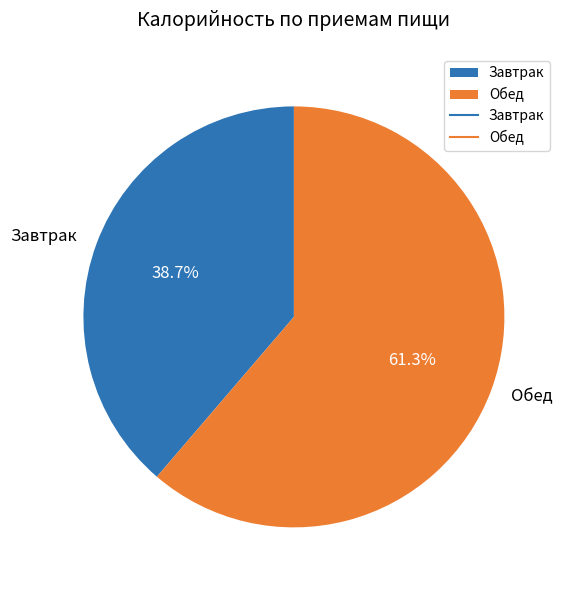

Is there a majority slice in this chart?

Yes